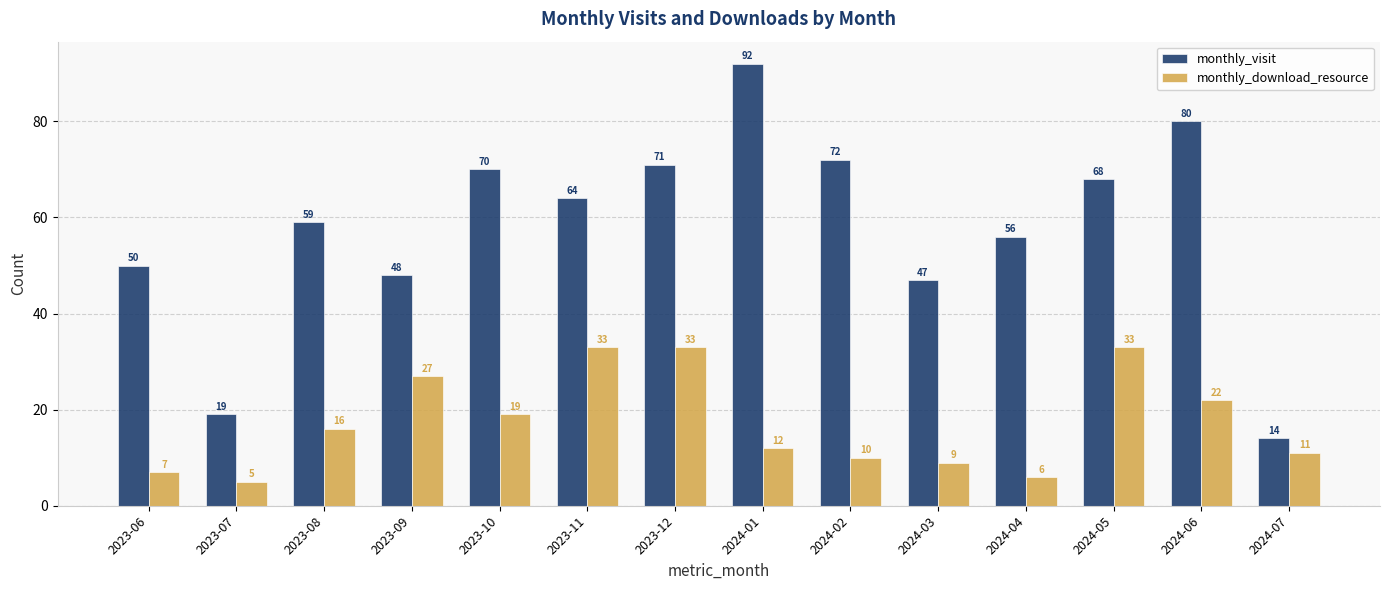

Which series has the largest range (max minus min)?

monthly_visit